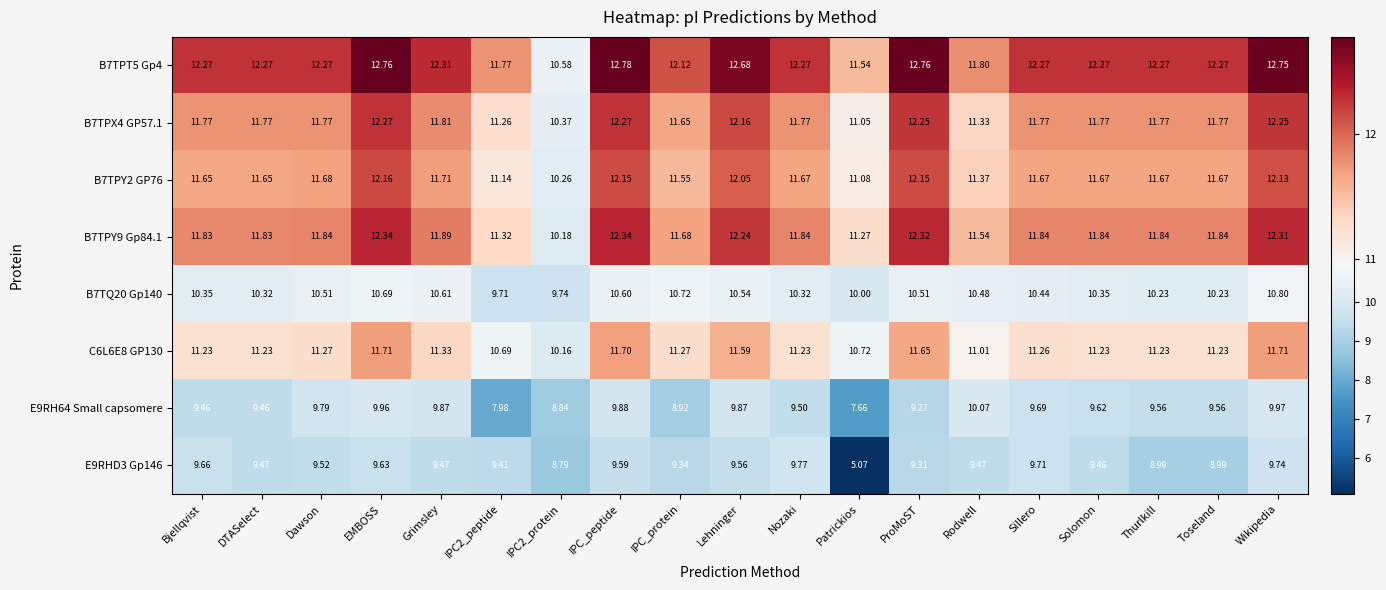

Where does the B7TPY2 GP76 series first go above 11?

Bjellqvist